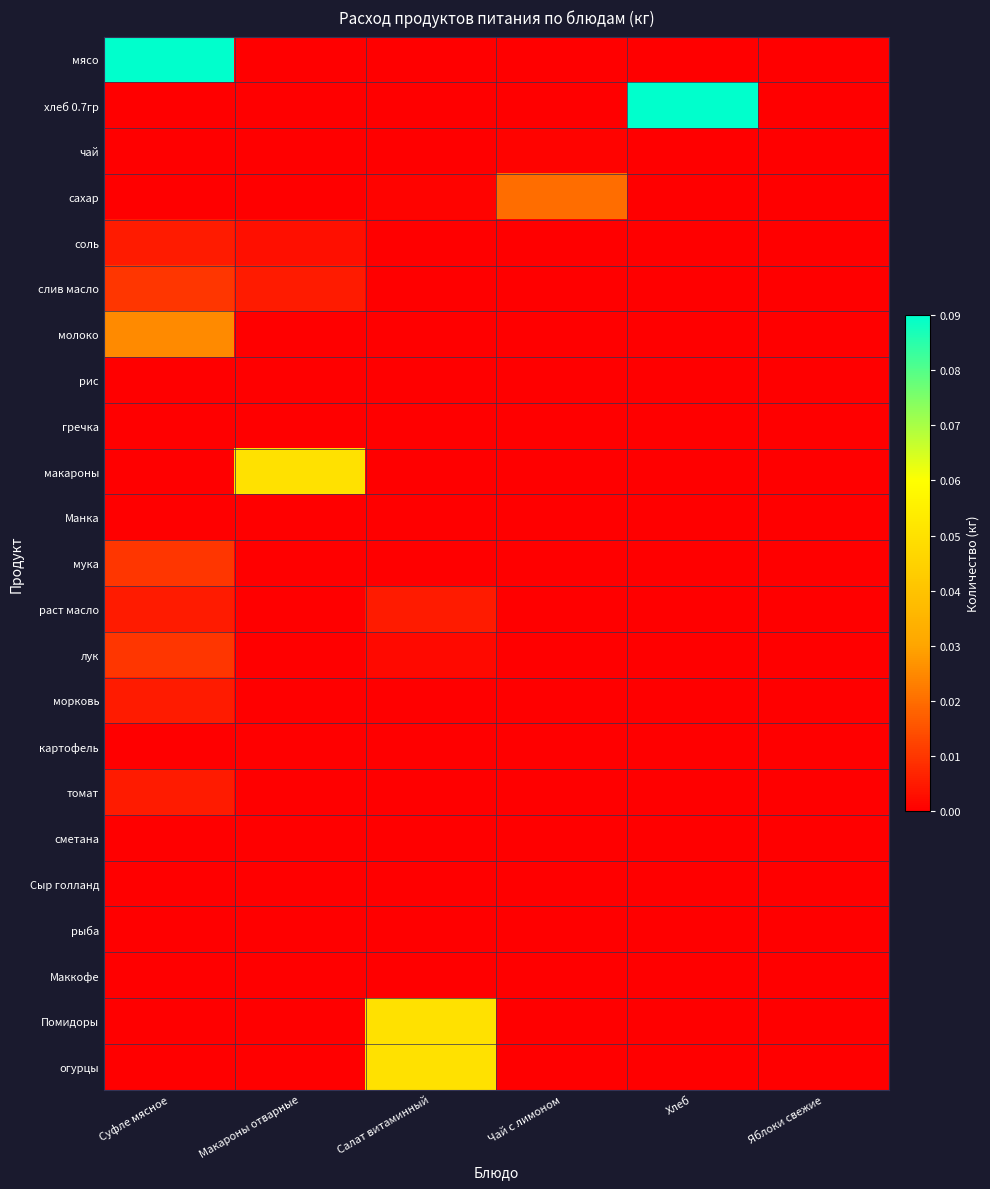

Reading left to right, extract all data points from this chart.

мясо: Суфле мясное=0.1	Макароны отварные=0.0	Салат витаминный=0.0	Чай с лимоном=0.0	Хлеб=0.0	Яблоки свежие=0.0
хлеб 0.7гр: Суфле мясное=0.0	Макароны отварные=0.0	Салат витаминный=0.0	Чай с лимоном=0.0	Хлеб=0.1	Яблоки свежие=0.0
чай: Суфле мясное=0.0	Макароны отварные=0.0	Салат витаминный=0.0	Чай с лимоном=0.0	Хлеб=0.0	Яблоки свежие=0.0
сахар: Суфле мясное=0.0	Макароны отварные=0.0	Салат витаминный=0.0	Чай с лимоном=0.0	Хлеб=0.0	Яблоки свежие=0.0
соль: Суфле мясное=0.0	Макароны отварные=0.0	Салат витаминный=0.0	Чай с лимоном=0.0	Хлеб=0.0	Яблоки свежие=0.0
слив масло: Суфле мясное=0.0	Макароны отварные=0.0	Салат витаминный=0.0	Чай с лимоном=0.0	Хлеб=0.0	Яблоки свежие=0.0
молоко: Суфле мясное=0.0	Макароны отварные=0.0	Салат витаминный=0.0	Чай с лимоном=0.0	Хлеб=0.0	Яблоки свежие=0.0
рис: Суфле мясное=0.0	Макароны отварные=0.0	Салат витаминный=0.0	Чай с лимоном=0.0	Хлеб=0.0	Яблоки свежие=0.0
гречка: Суфле мясное=0.0	Макароны отварные=0.0	Салат витаминный=0.0	Чай с лимоном=0.0	Хлеб=0.0	Яблоки свежие=0.0
макароны: Суфле мясное=0.0	Макароны отварные=0.1	Салат витаминный=0.0	Чай с лимоном=0.0	Хлеб=0.0	Яблоки свежие=0.0
Манка: Суфле мясное=0.0	Макароны отварные=0.0	Салат витаминный=0.0	Чай с лимоном=0.0	Хлеб=0.0	Яблоки свежие=0.0
мука: Суфле мясное=0.0	Макароны отварные=0.0	Салат витаминный=0.0	Чай с лимоном=0.0	Хлеб=0.0	Яблоки свежие=0.0
раст масло: Суфле мясное=0.0	Макароны отварные=0.0	Салат витаминный=0.0	Чай с лимоном=0.0	Хлеб=0.0	Яблоки свежие=0.0
лук: Суфле мясное=0.0	Макароны отварные=0.0	Салат витаминный=0.0	Чай с лимоном=0.0	Хлеб=0.0	Яблоки свежие=0.0
морковь: Суфле мясное=0.0	Макароны отварные=0.0	Салат витаминный=0.0	Чай с лимоном=0.0	Хлеб=0.0	Яблоки свежие=0.0
картофель: Суфле мясное=0.0	Макароны отварные=0.0	Салат витаминный=0.0	Чай с лимоном=0.0	Хлеб=0.0	Яблоки свежие=0.0
томат: Суфле мясное=0.0	Макароны отварные=0.0	Салат витаминный=0.0	Чай с лимоном=0.0	Хлеб=0.0	Яблоки свежие=0.0
сметана: Суфле мясное=0.0	Макароны отварные=0.0	Салат витаминный=0.0	Чай с лимоном=0.0	Хлеб=0.0	Яблоки свежие=0.0
Сыр голланд: Суфле мясное=0.0	Макароны отварные=0.0	Салат витаминный=0.0	Чай с лимоном=0.0	Хлеб=0.0	Яблоки свежие=0.0
рыба: Суфле мясное=0.0	Макароны отварные=0.0	Салат витаминный=0.0	Чай с лимоном=0.0	Хлеб=0.0	Яблоки свежие=0.0
Маккофе: Суфле мясное=0.0	Макароны отварные=0.0	Салат витаминный=0.0	Чай с лимоном=0.0	Хлеб=0.0	Яблоки свежие=0.0
Помидоры: Суфле мясное=0.0	Макароны отварные=0.0	Салат витаминный=0.1	Чай с лимоном=0.0	Хлеб=0.0	Яблоки свежие=0.0
огурцы: Суфле мясное=0.0	Макароны отварные=0.0	Салат витаминный=0.1	Чай с лимоном=0.0	Хлеб=0.0	Яблоки свежие=0.0